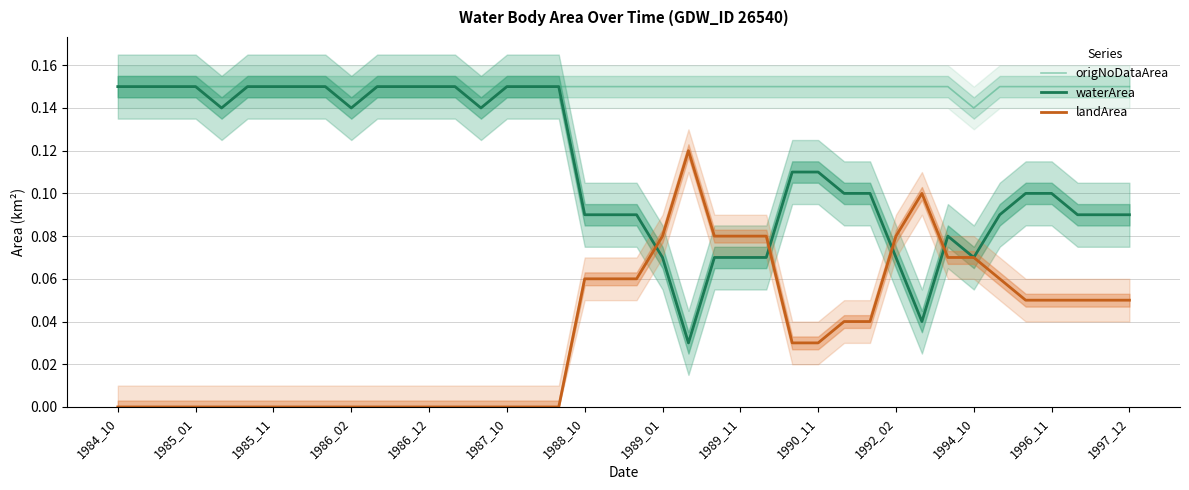

At how many categories does at least one series exceed 0?

40